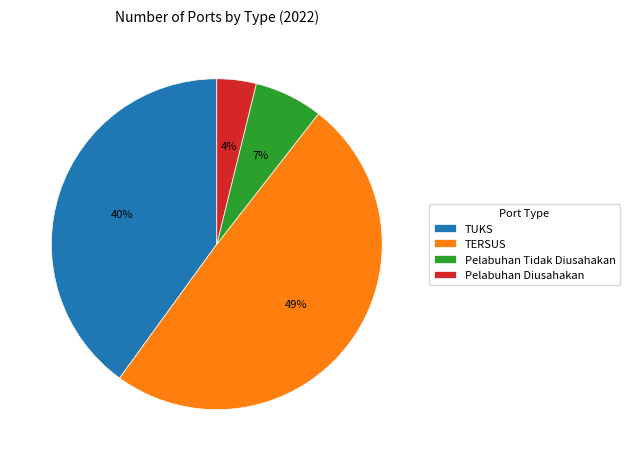

Combined, do TERSUS and TUKS account for over 50%?

Yes